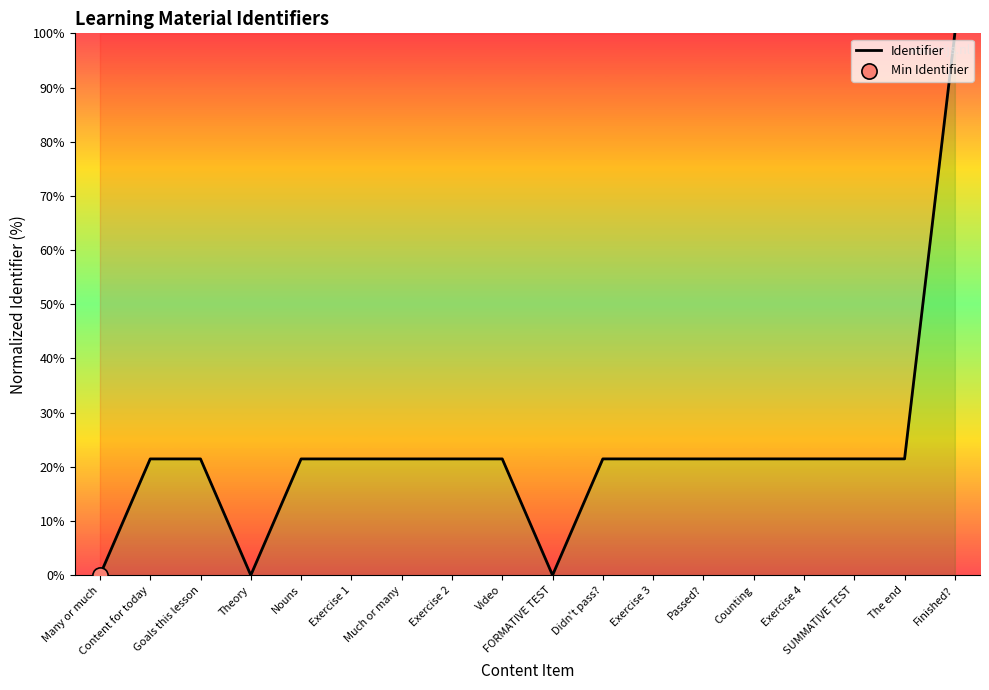

What is the ratio of the value at The end to the value at Goals this lesson?

1.0